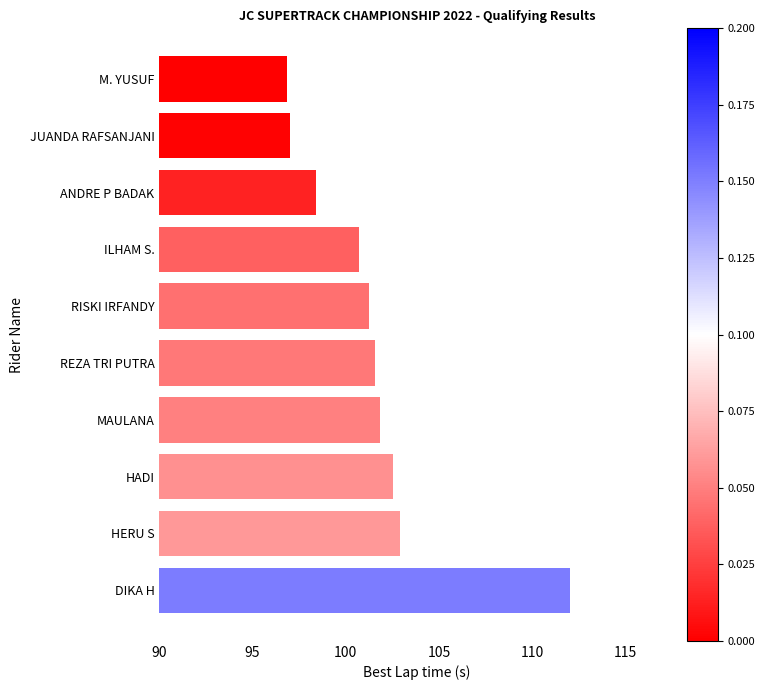

What is the difference between the maximum and minimum values?

15.2